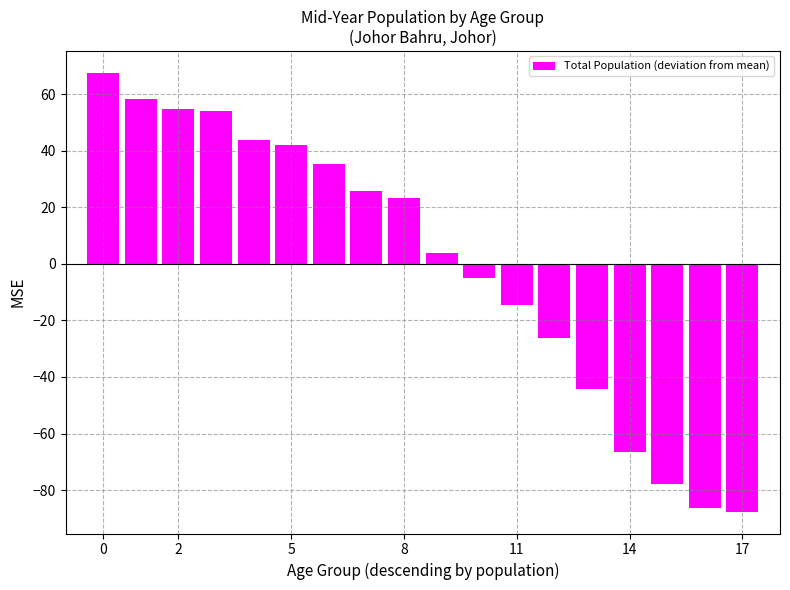

Reading left to right, list all the values displayed in this chart.

67.5	58.2	54.9	53.9	43.8	42.1	35.2	25.7	23.3	3.8	-5.1	-14.4	-26.2	-44.3	-66.6	-77.8	-86.4	-87.6